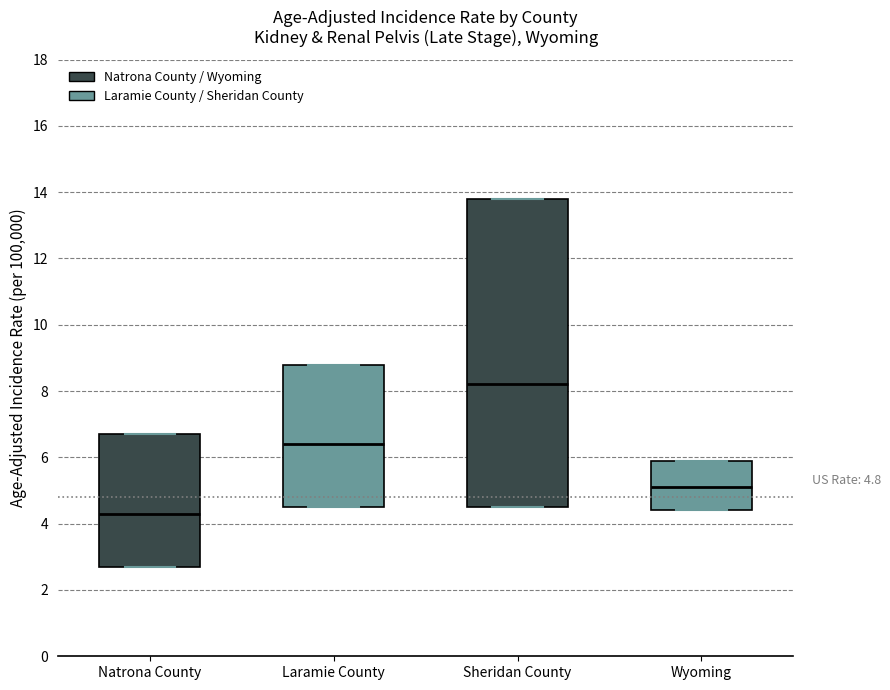

Comparing the boxes themselves (not the whiskers), which one is the tallest?

Sheridan County